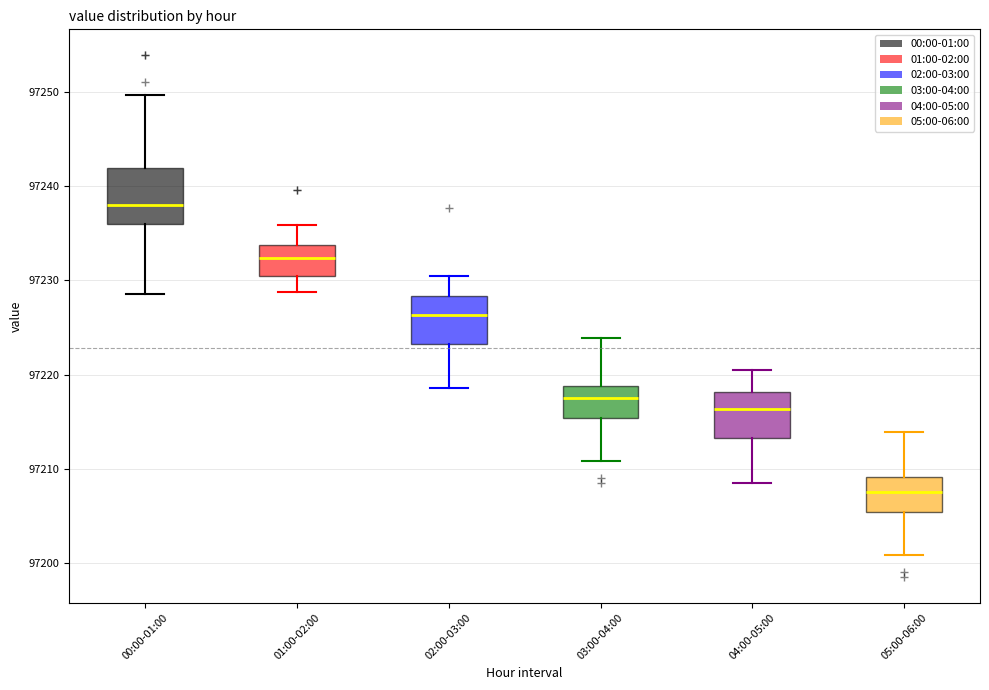

Which box's median line is the highest?

00:00-01:00